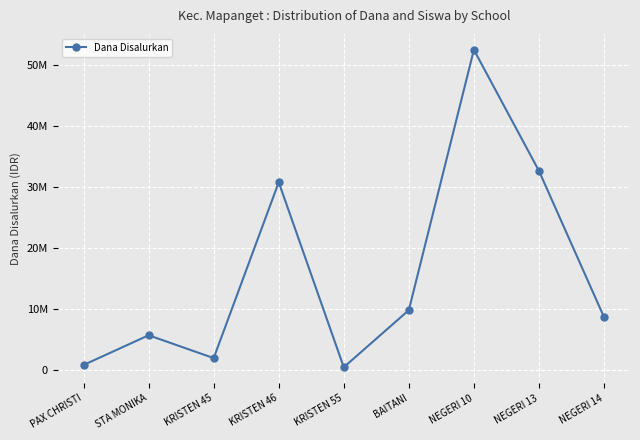

Between KRISTEN 55 and NEGERI 10, which is larger?

NEGERI 10